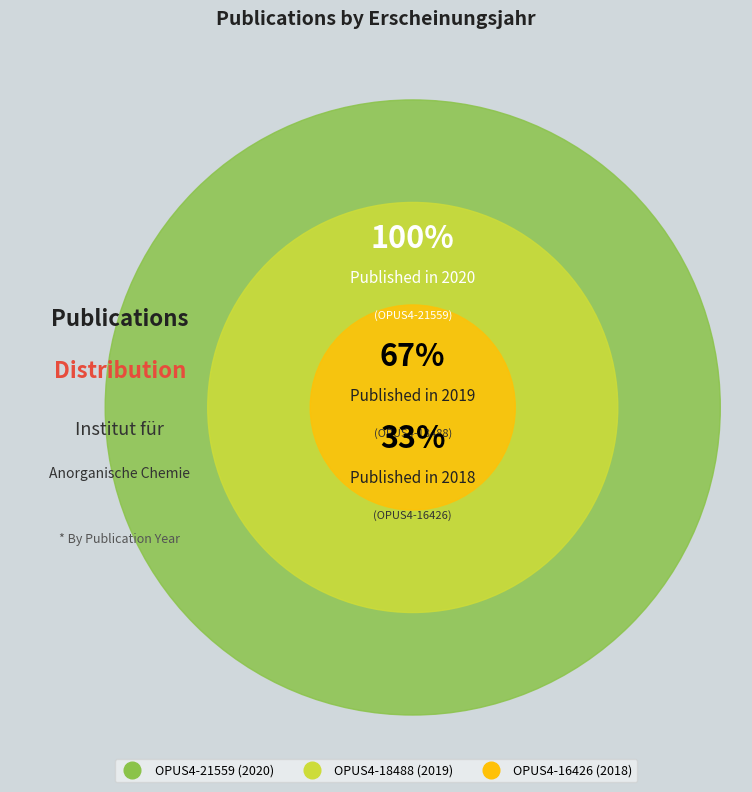

The OPUS4-16426 slice represents 24% of the pie. True or false?

False